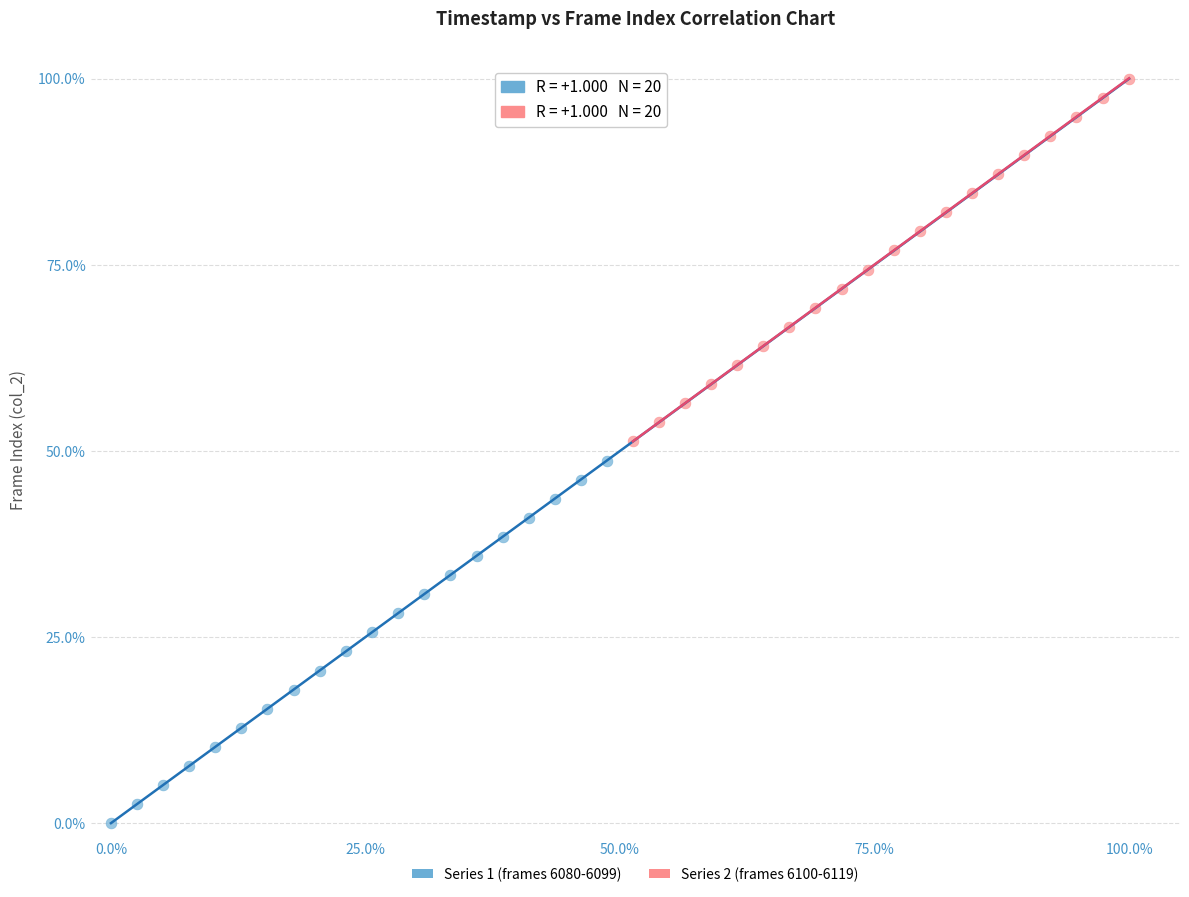

Which series contains the lowest Y value?

Series 1 (frames 6080-6099)